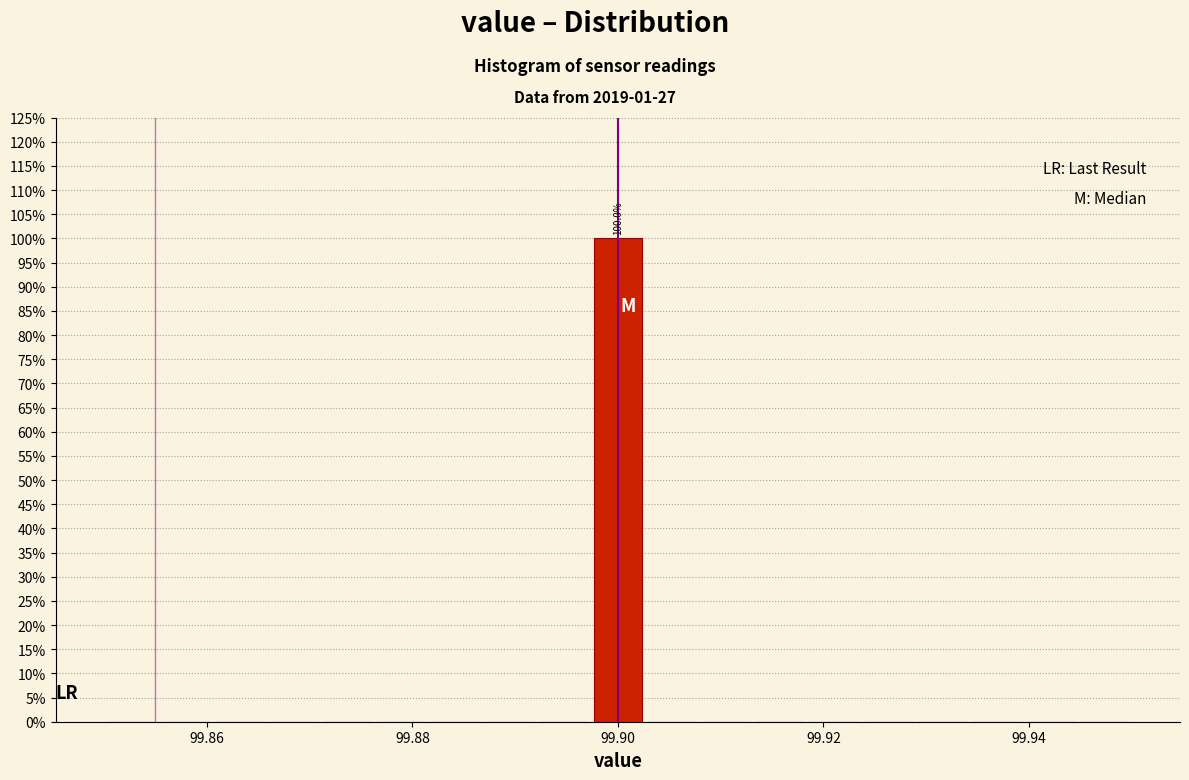

Around what value on the x-axis is the tallest bar? Give the approximate position of its centre, as read against the axis.

99.900